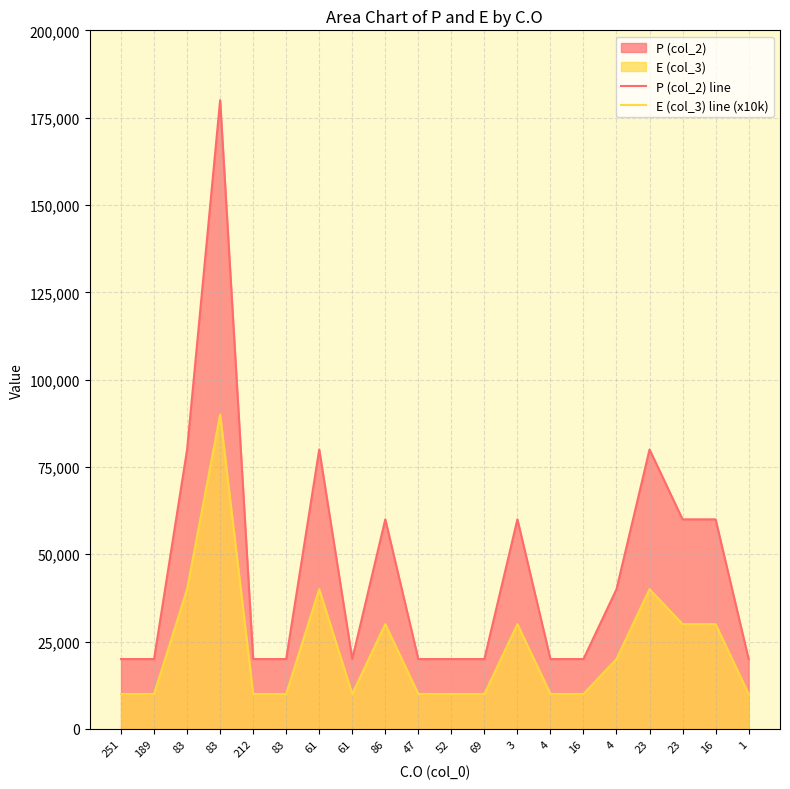

At which label is P (col_2) line closest to 100000?

83